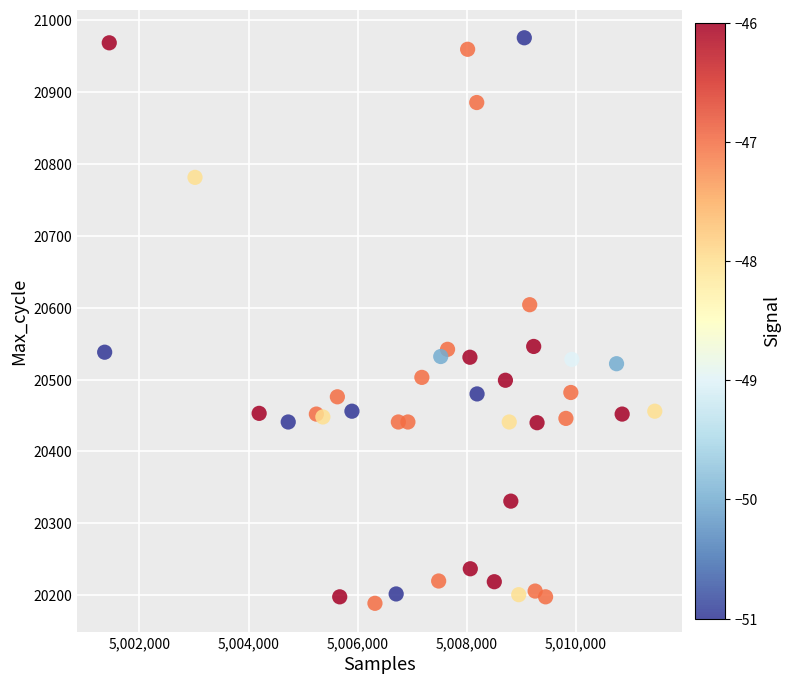

What is the range of Y values (max minus min)?

786